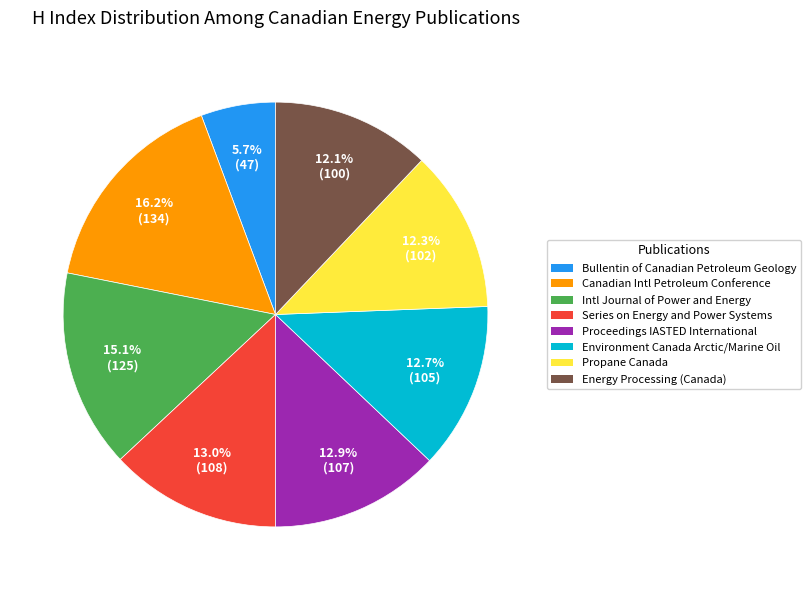

Which slice is the largest?

Canadian Intl Petroleum Conference